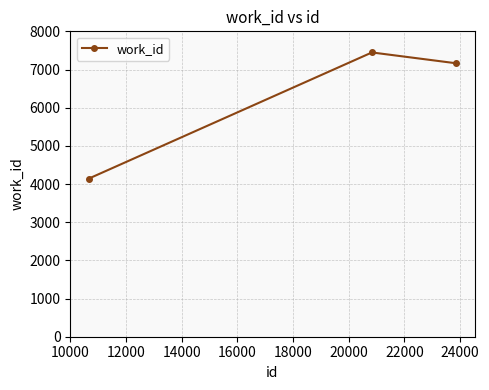

What is the greatest value displayed?

7447